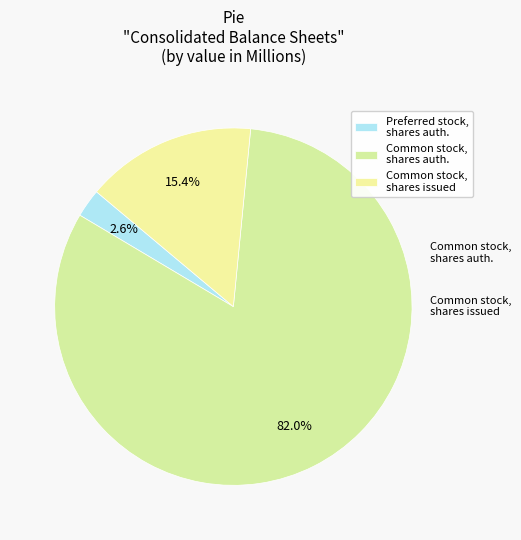

How many slices are in this pie chart?

3